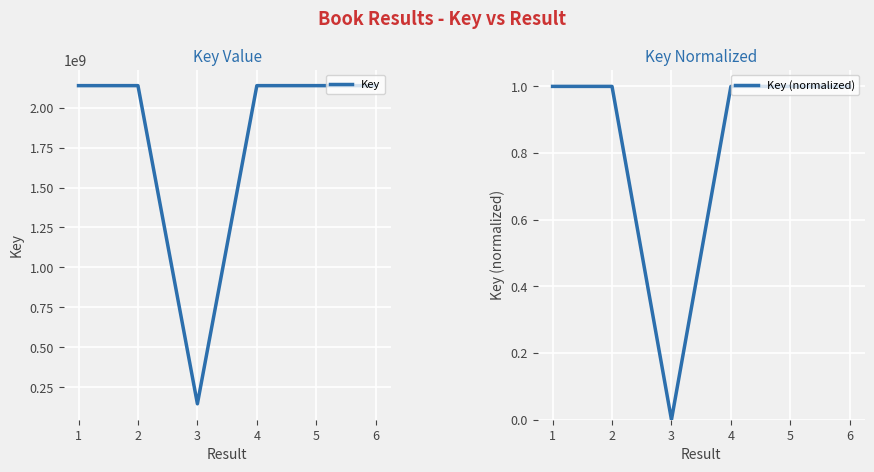

What is the highest value of the Key series?

2137716687